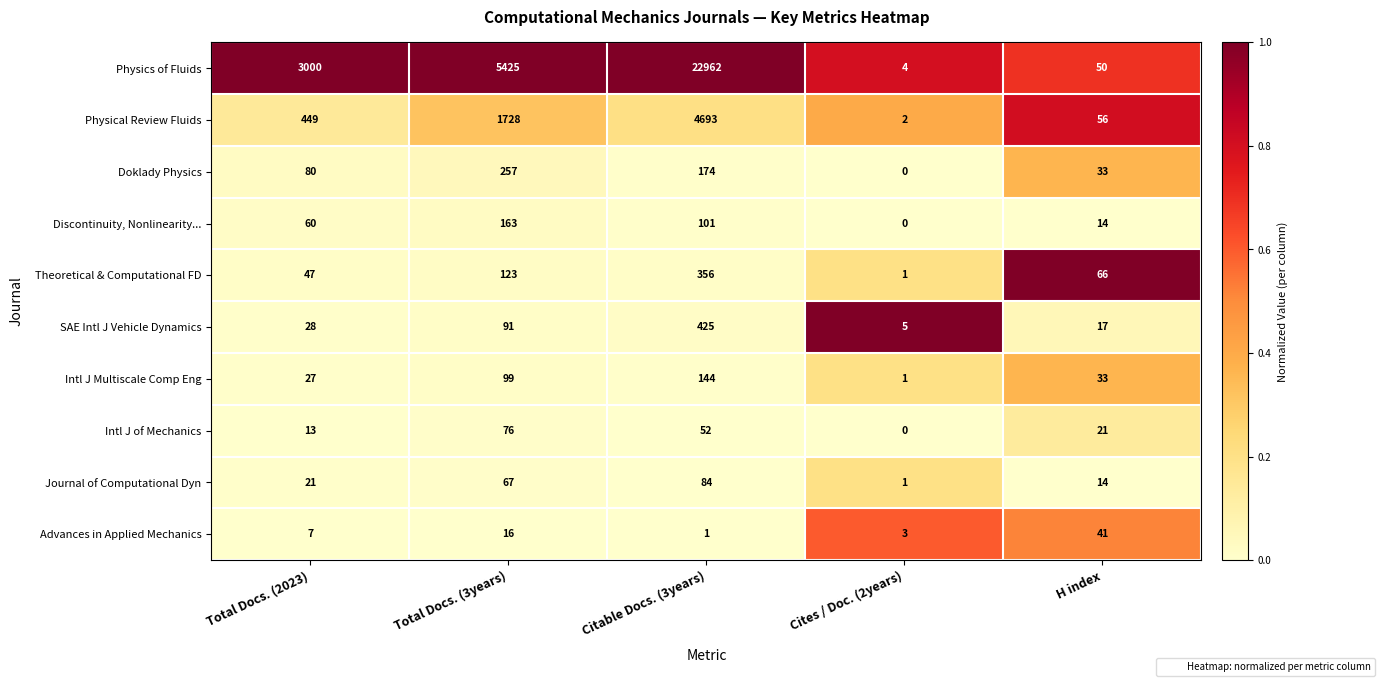

Read the SAE Intl J Vehicle Dynamics value at Citable Docs. (3years), to the nearest 5.

425